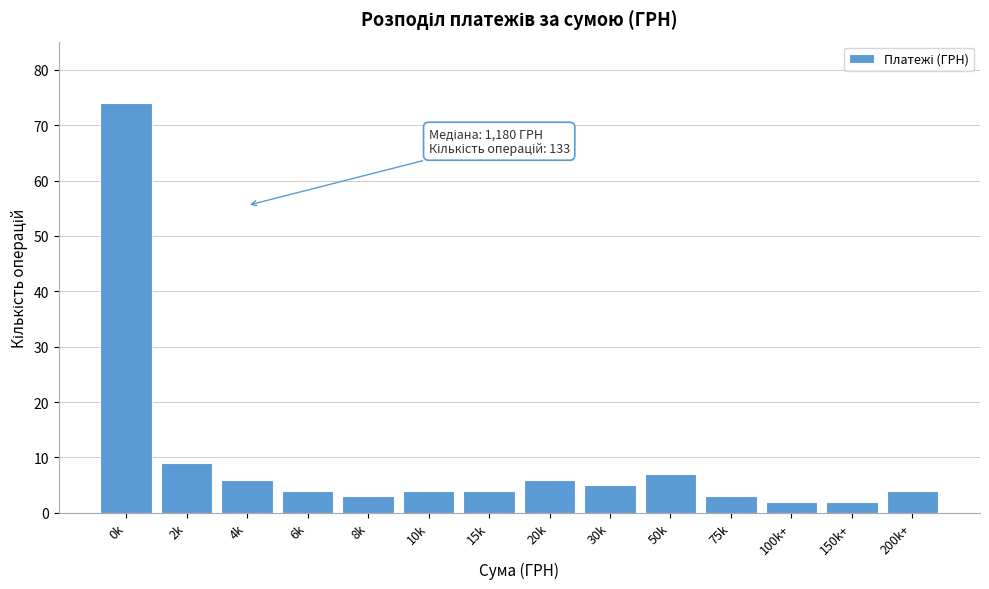

Reading left to right, list all the values displayed in this chart.

0k=74	2k=9	4k=6	6k=4	8k=3	10k=4	15k=4	20k=6	30k=5	50k=7	75k=3	100k+=2	150k+=2	200k+=4